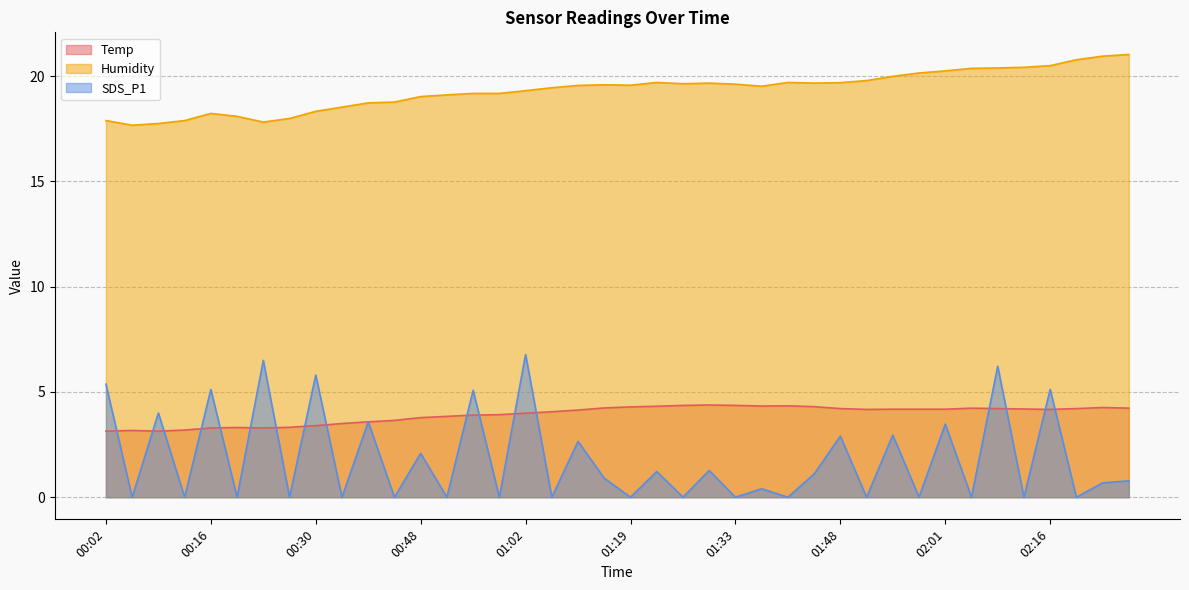

What is the average value of the Humidity series?

19.3